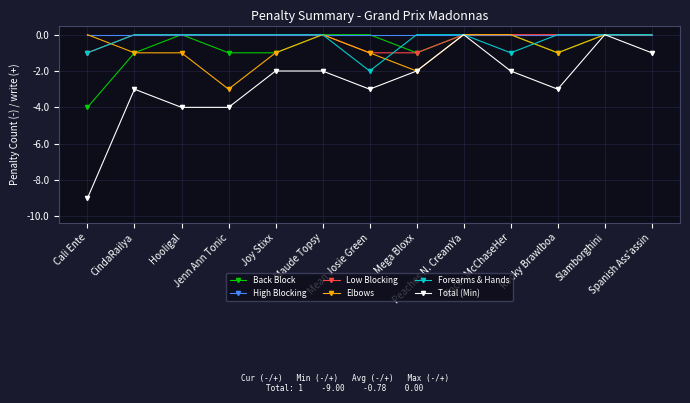

The Elbows series shows 0 at Slamborghini. True or false?

True